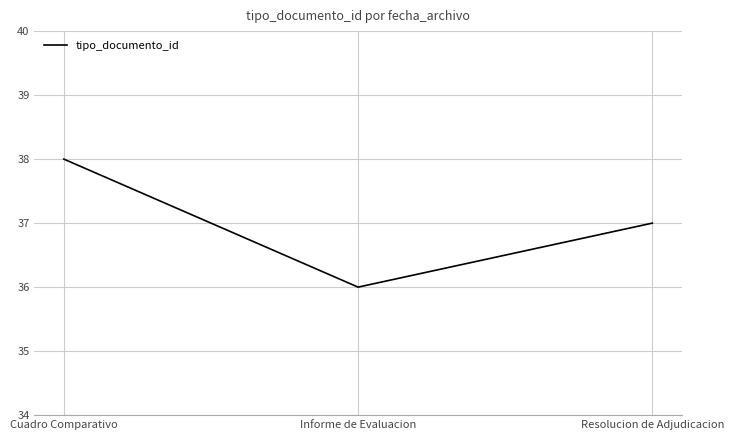

Where does the data first go above 37?

Cuadro Comparativo